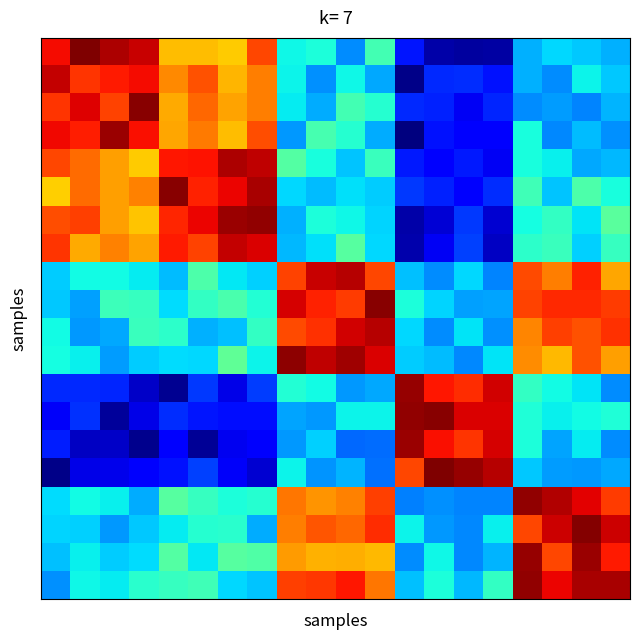

At which category does the chart reach its peak across all series?

13